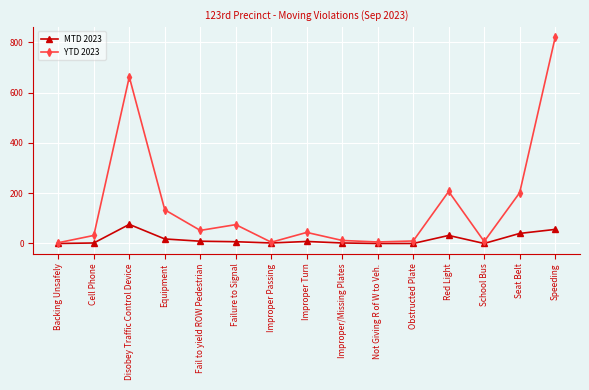

Which series has the widest spread of values?

YTD 2023